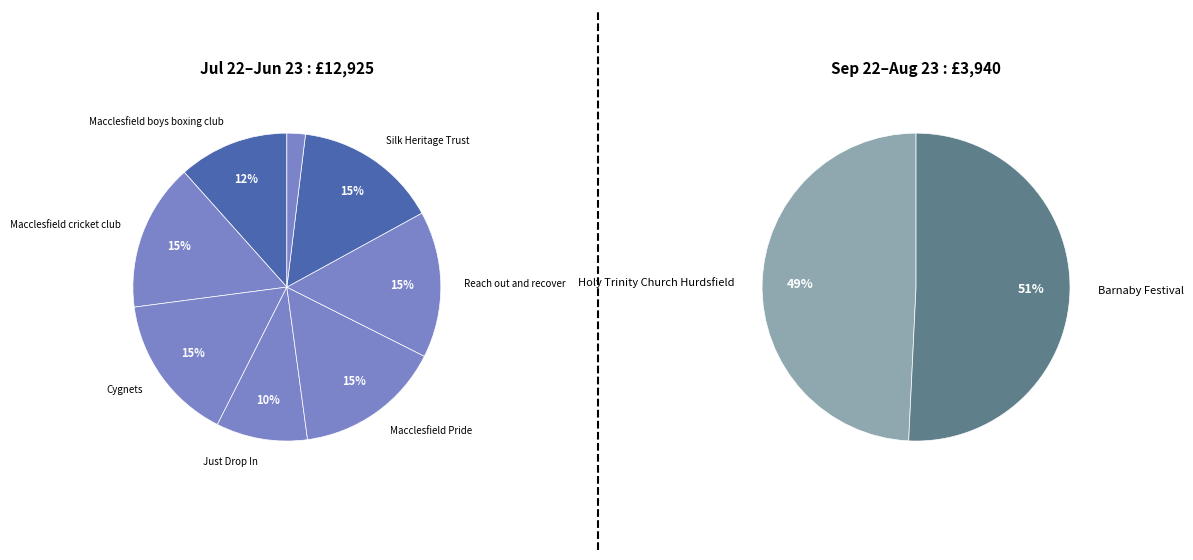

Does any single category account for the majority?

No